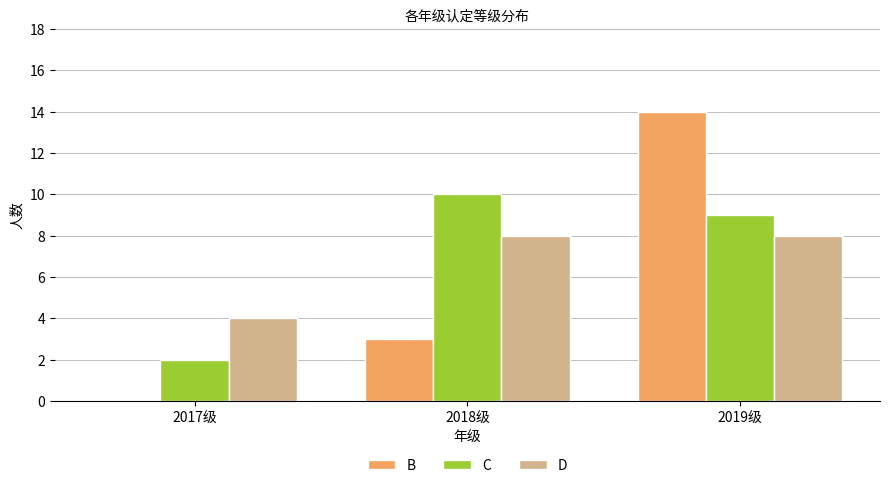

Are the bars grouped side by side (vs. stacked)?

Yes